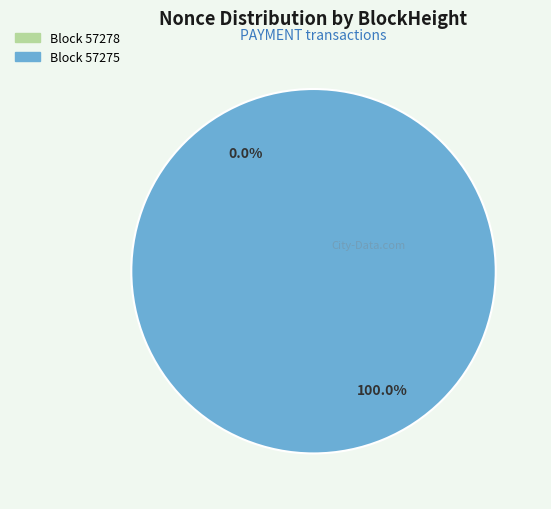

How many segments does this pie chart have?

2